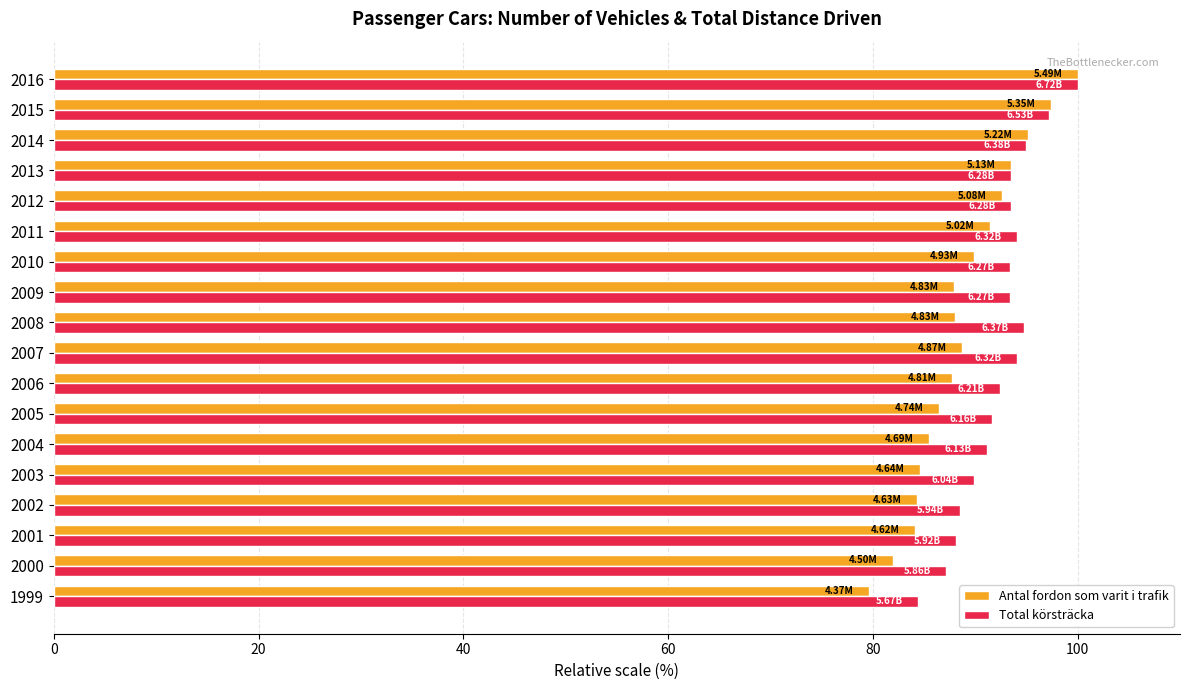

Which series has the largest range (max minus min)?

Antal fordon som varit i trafik